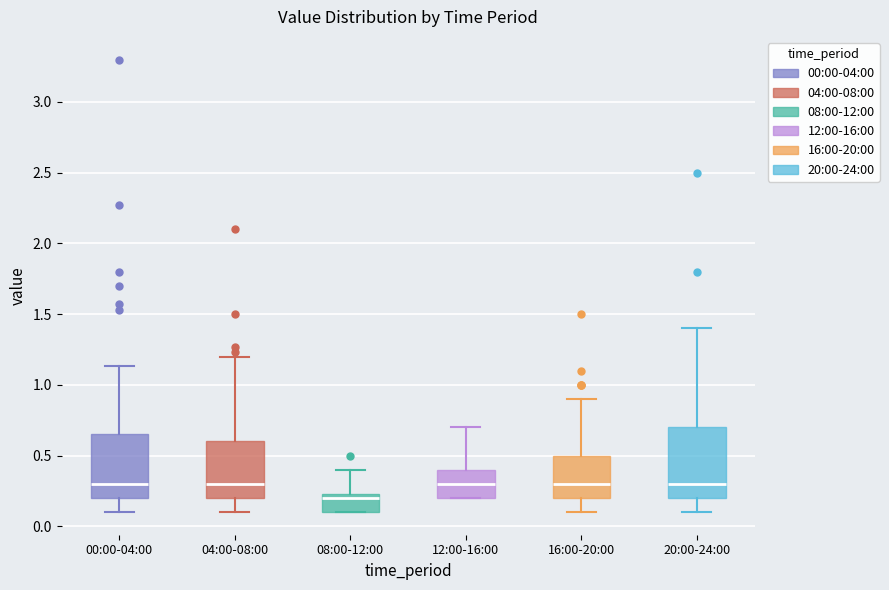

Where does the median line of the box for 16:00-20:00 sit on the y-axis? The values are not printed on the chart, so give them approximately, as read against the axis.

0.30